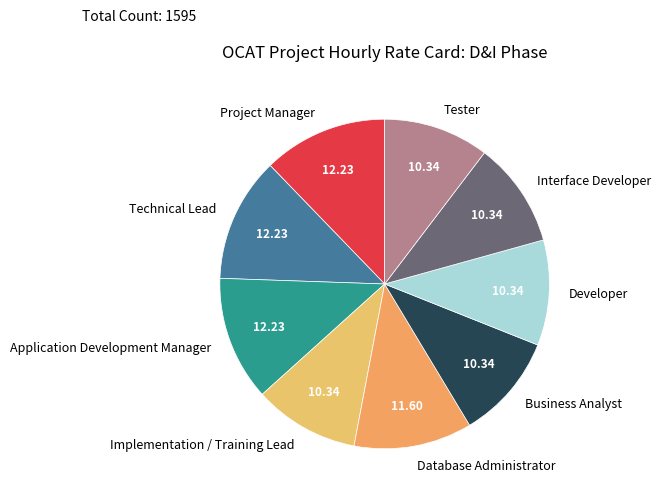

Does Application Development Manager represent more than half of the total?

No